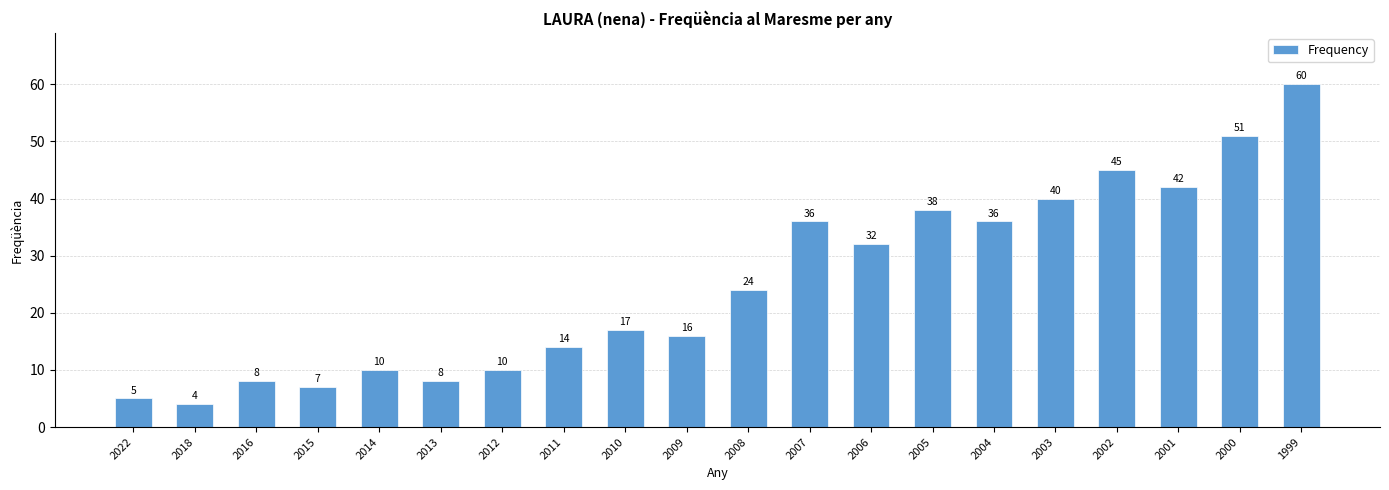

Does the chart contain any negative values?

No